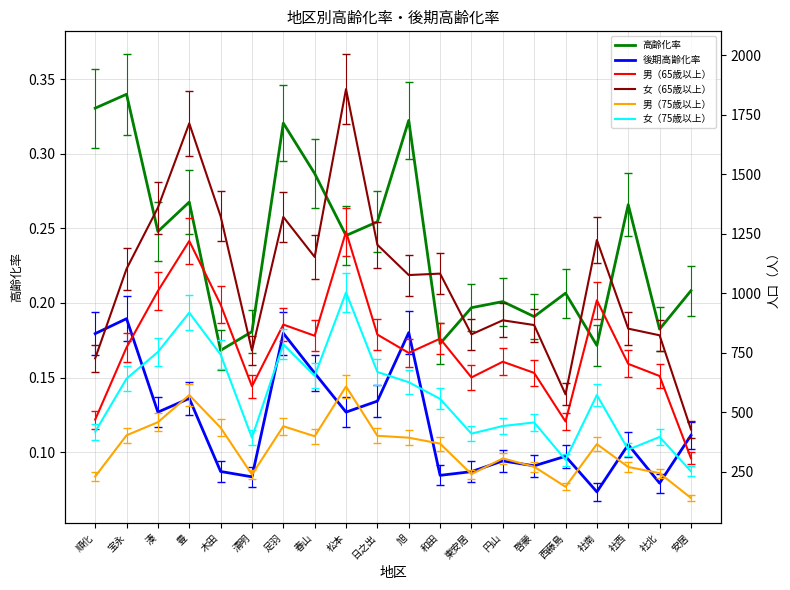

The value of 高齢化率 at 春山 is 0.3. True or false?

True